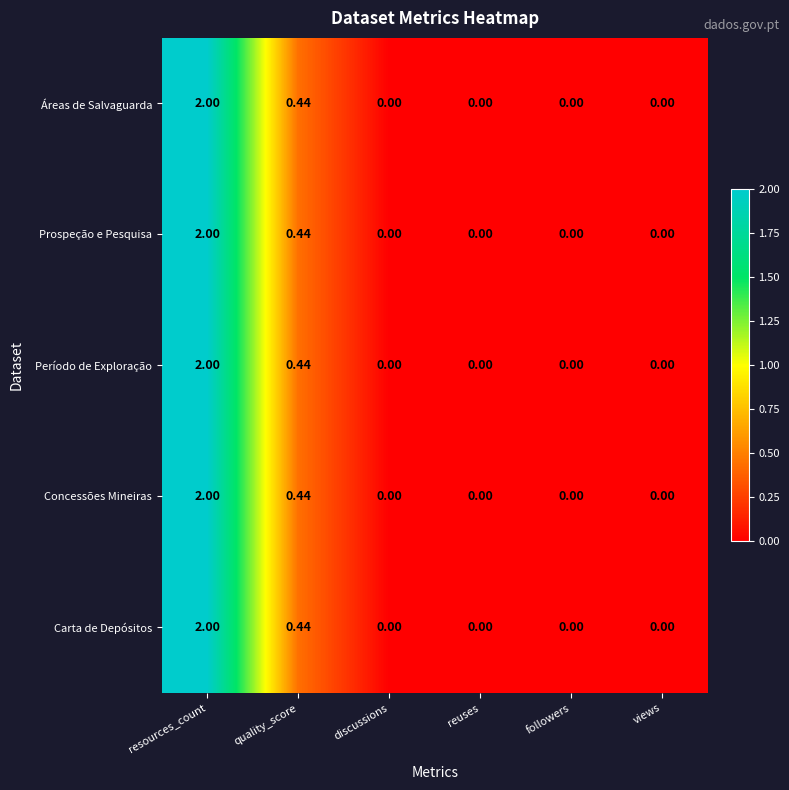

At which label is Áreas de Salvaguarda closest to 1?

quality_score